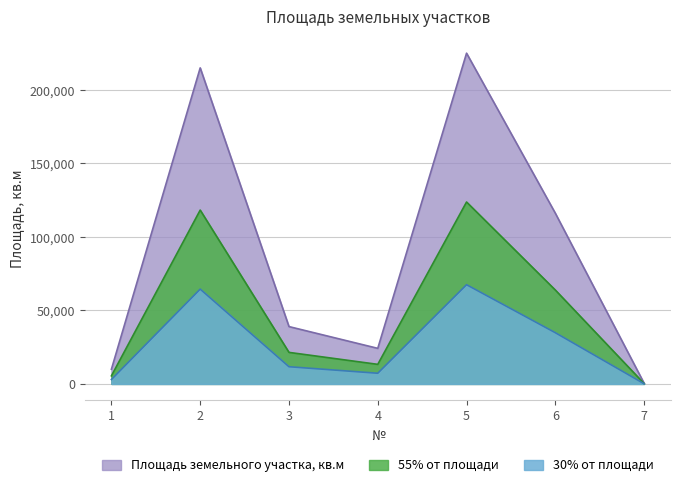

The value of 30% от площади at 2 is 25454.7. True or false?

False